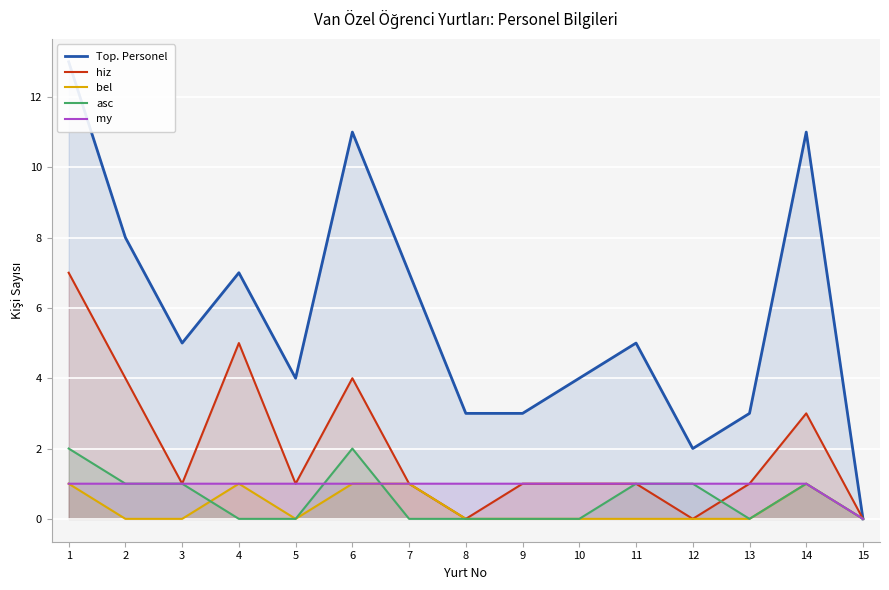

What is the value of the Top. Personel point at the 3rd from the left?

5